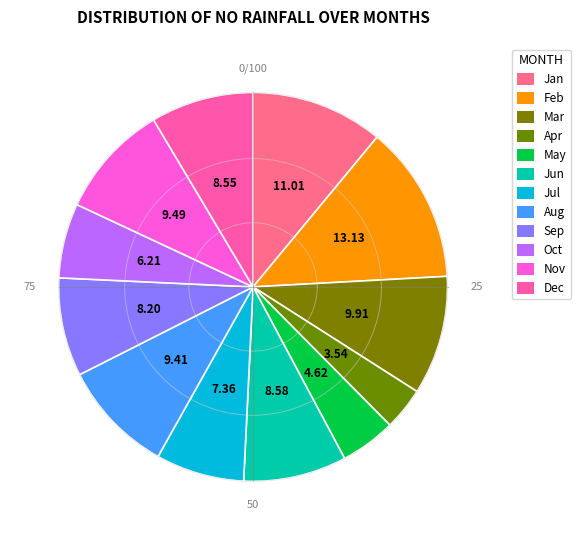

Which category has the biggest portion of the pie?

Feb